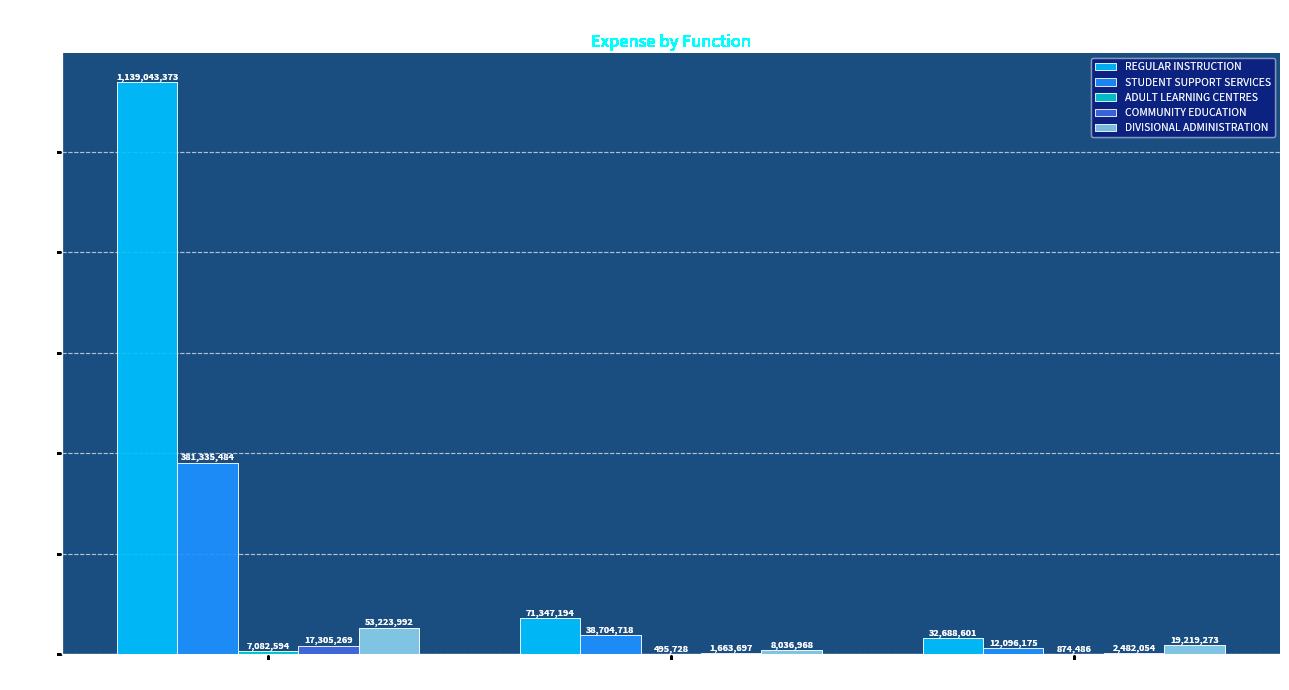

Are the bars grouped side by side (vs. stacked)?

Yes